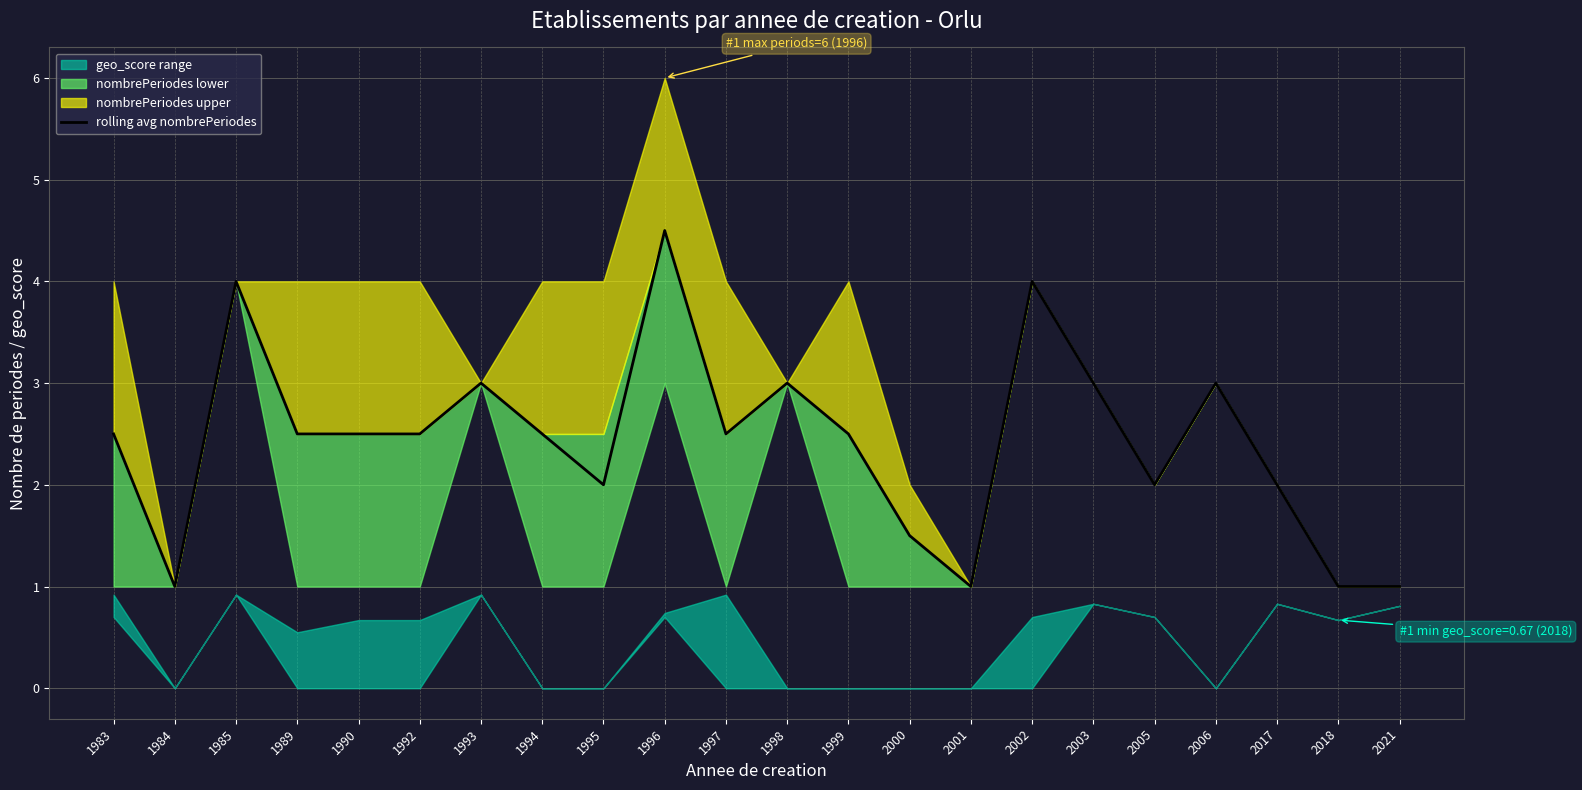

Count the number of categories in the chart.

22